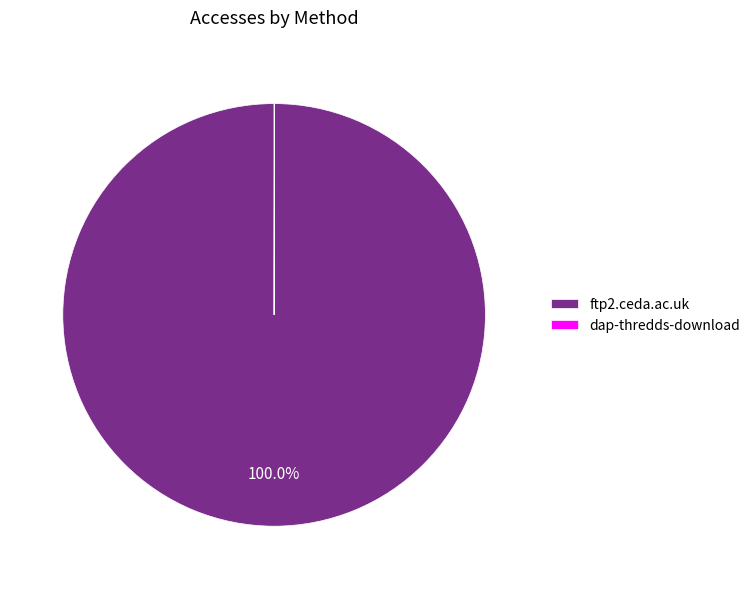

Is there a majority slice in this chart?

Yes